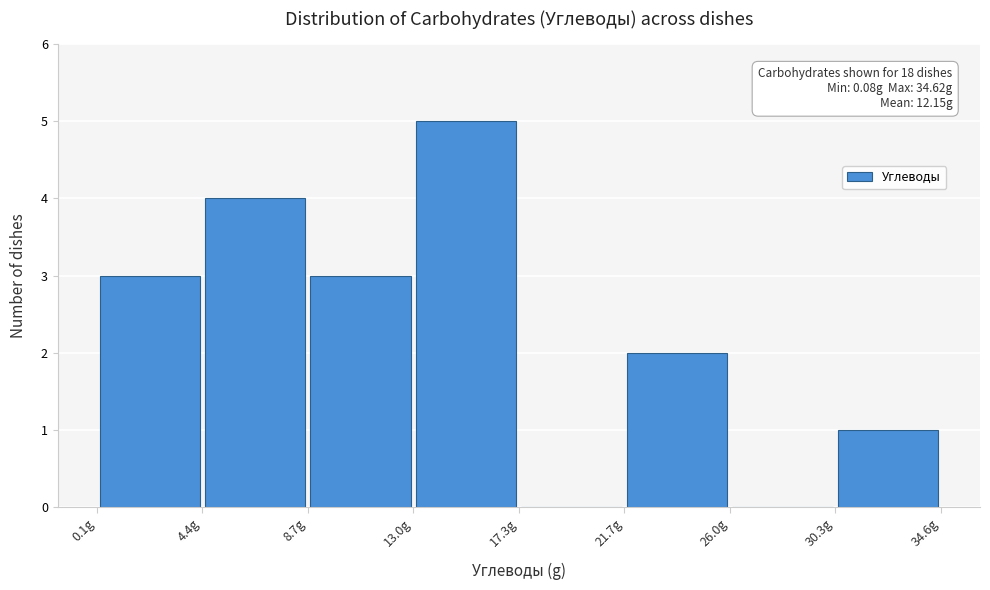

Over which range of the x-axis is the bar tallest?

13.0 to 17.5